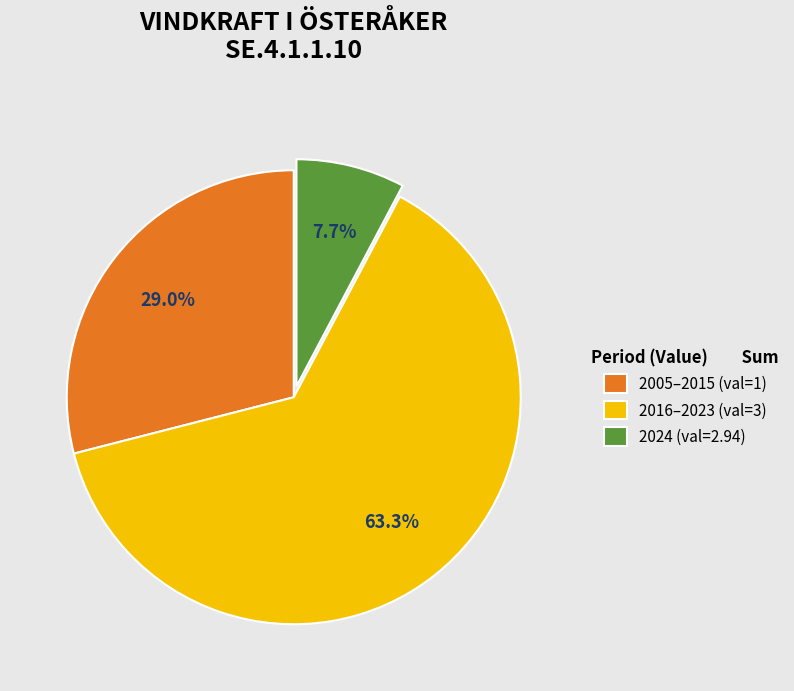

Rank the categories by value from highest to lowest.

2016–2023 (val=3), 2005–2015 (val=1), 2024 (val=2.94)